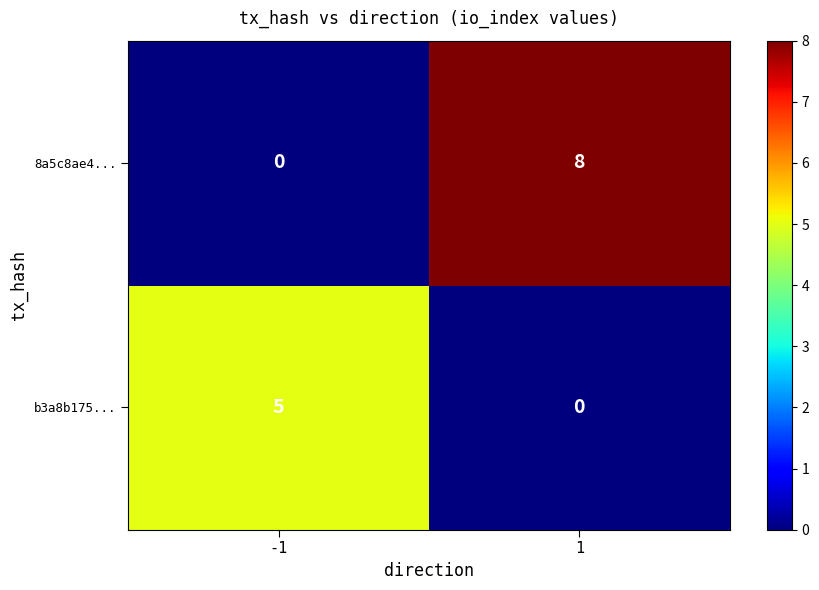

List the series in order of their peak value, highest first.

8a5c8ae4..., b3a8b175...